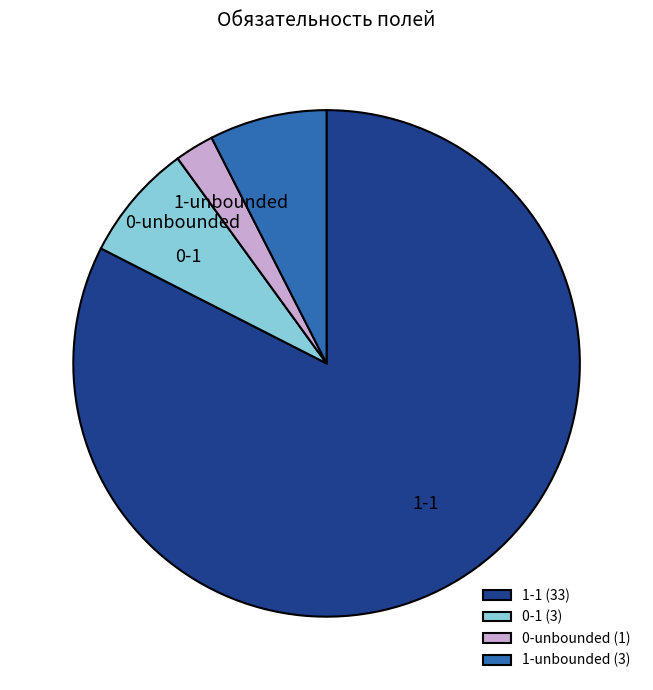

How many segments does this pie chart have?

4